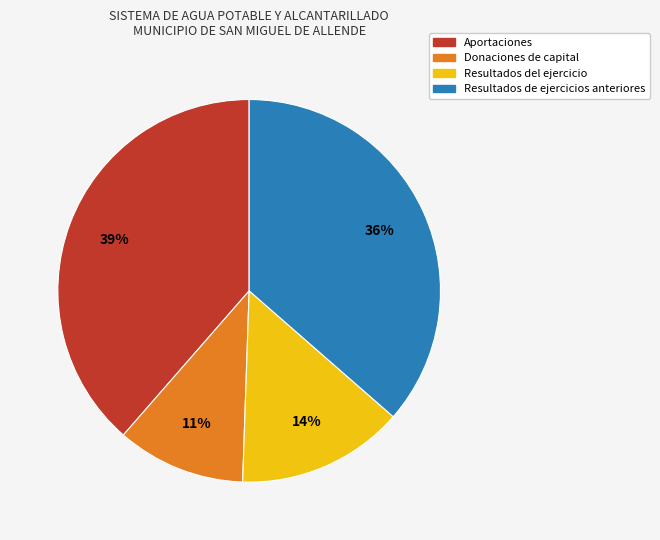

Count the number of slices in the pie.

4